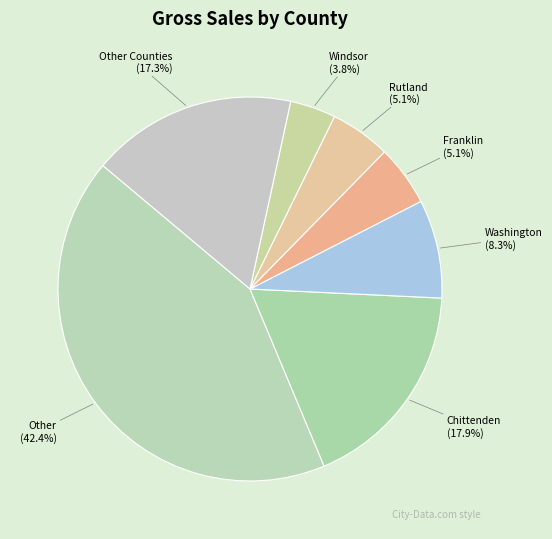

Is there a majority slice in this chart?

No